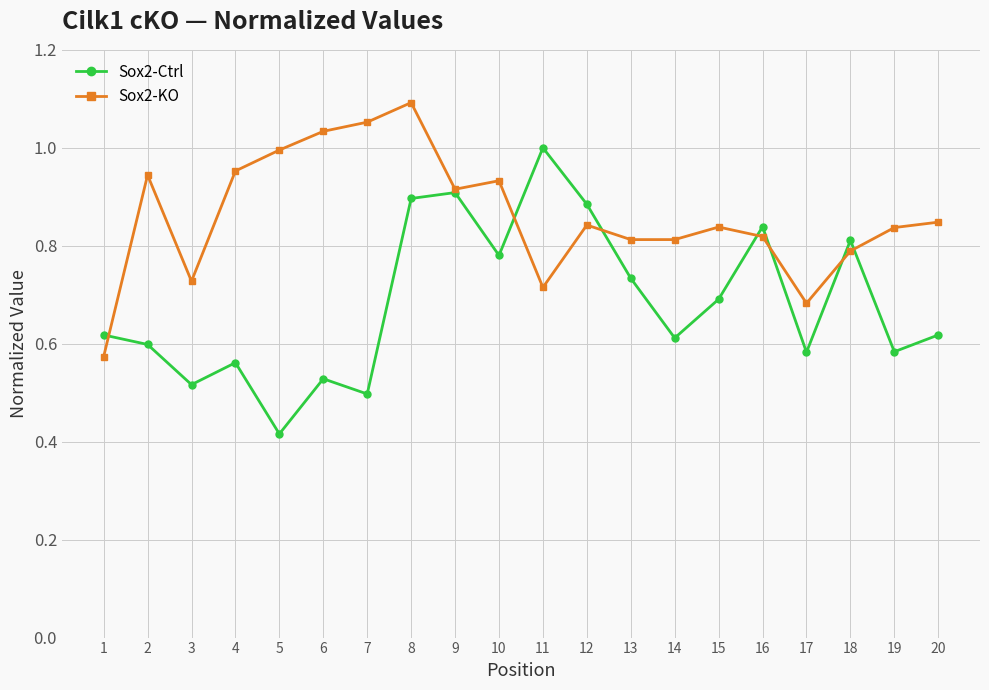

Which category has the highest value in the Sox2-KO series?

8